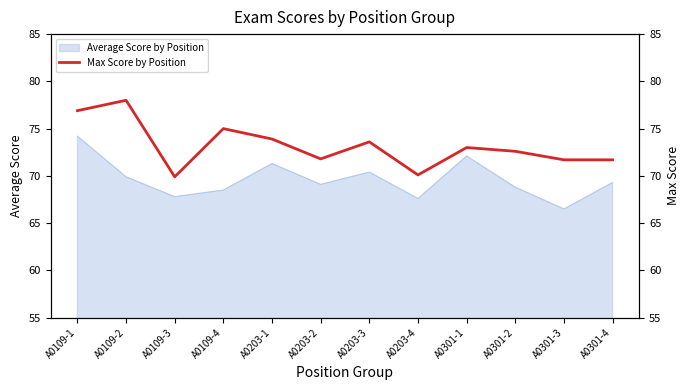

Approximately how many times larger is the value at A0301-3 compared to A0203-1?

1.0